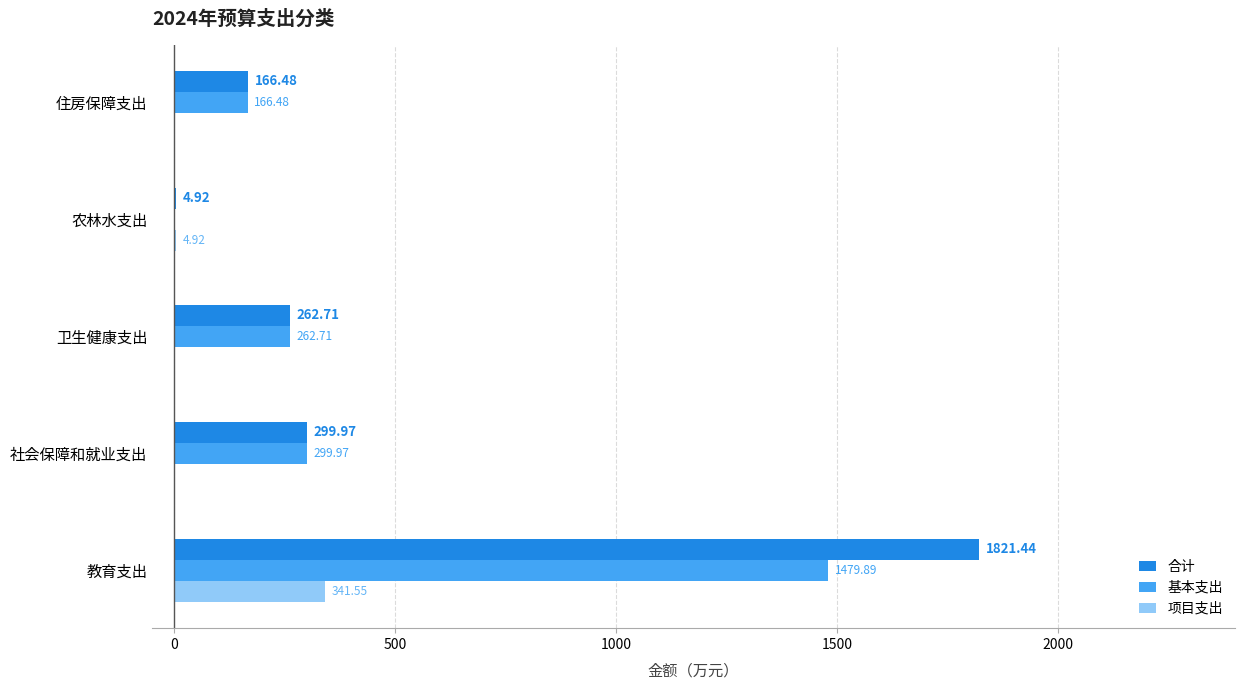

Between 教育支出 and 社会保障和就业支出, which series saw the biggest shift?

合计